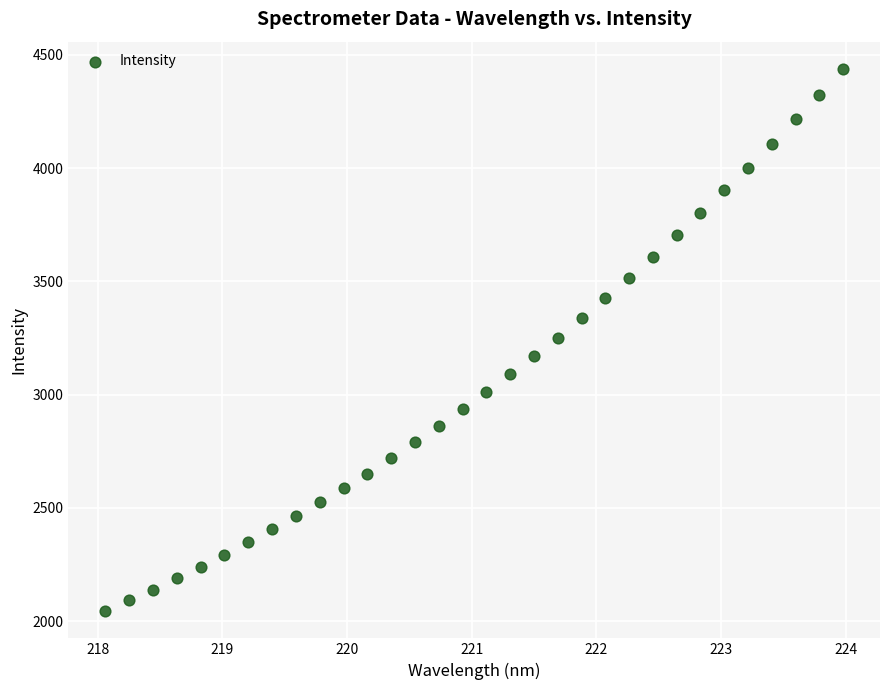

What is the range of X values (max minus min)?

5.9